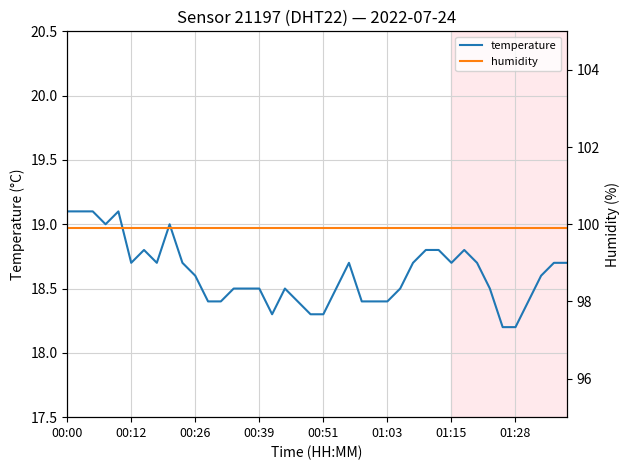

How many lines are shown in the chart?

2